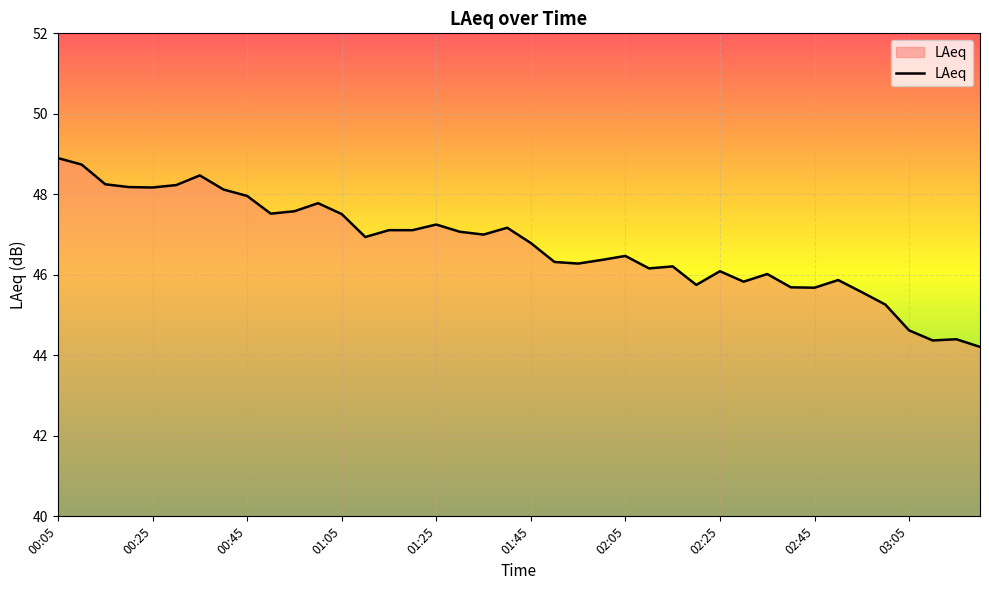

What is the maximum value shown in the chart?

48.9